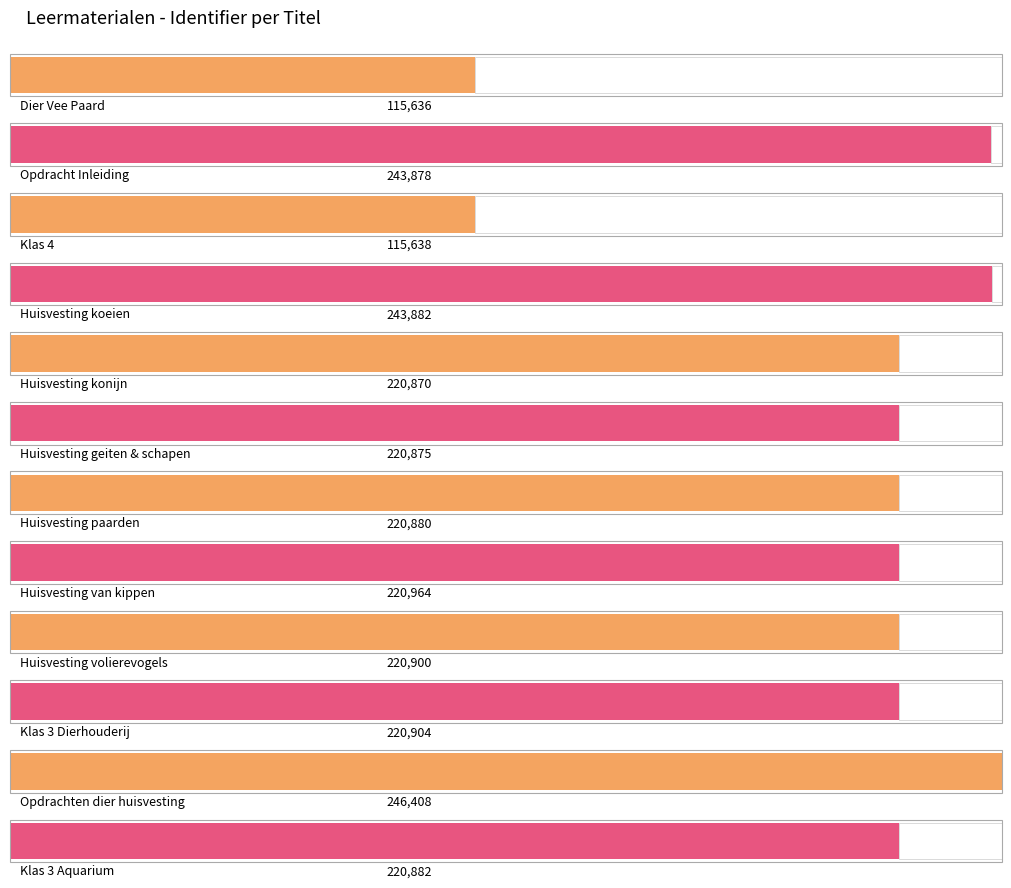

Rank the categories by value from highest to lowest.

Opdrachten dier huisvesting, Huisvesting koeien, Opdracht Inleiding, Huisvesting van kippen, Klas 3 Dierhouderij, Huisvesting volierevogels, Klas 3 Aquarium, Huisvesting paarden, Huisvesting geiten & schapen, Huisvesting konijn, Klas 4, Dier Vee Paard